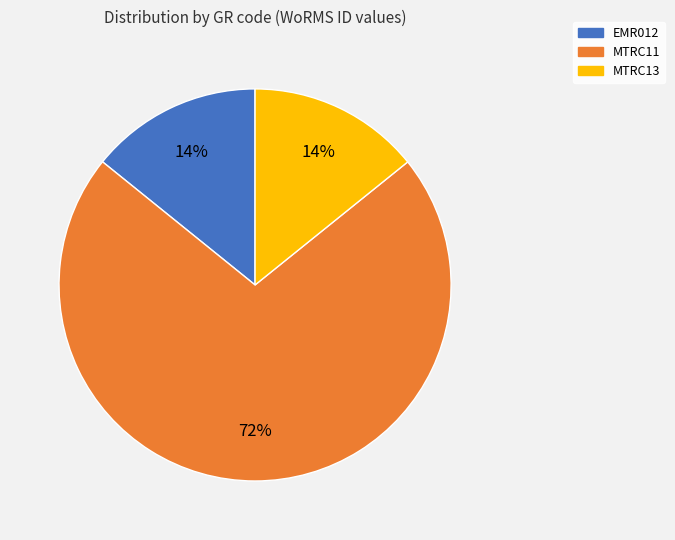

The MTRC13 slice represents 14% of the pie. True or false?

True